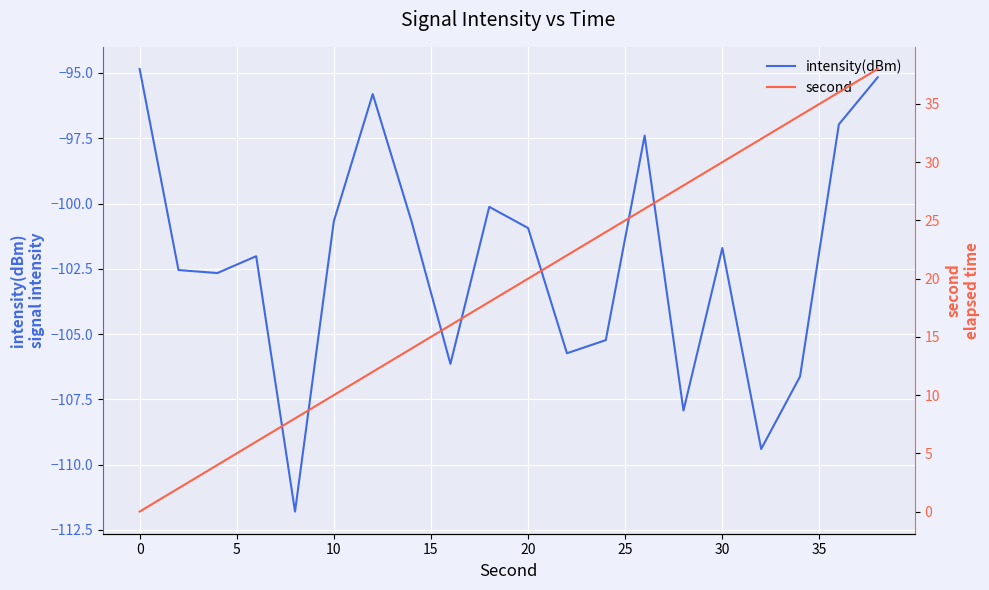

What is the lowest value of the intensity(dBm) series?

-111.8